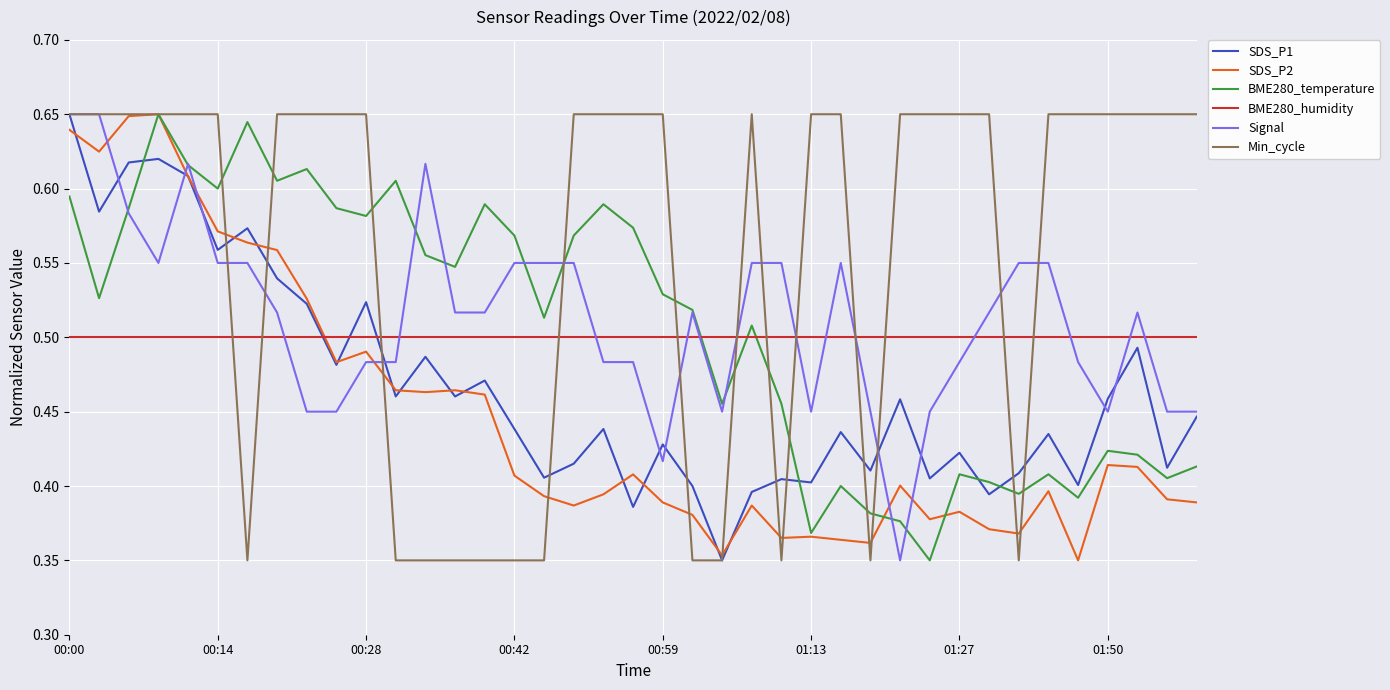

Which series ends up on top after the final intersection of BME280_humidity and SDS_P2?

BME280_humidity